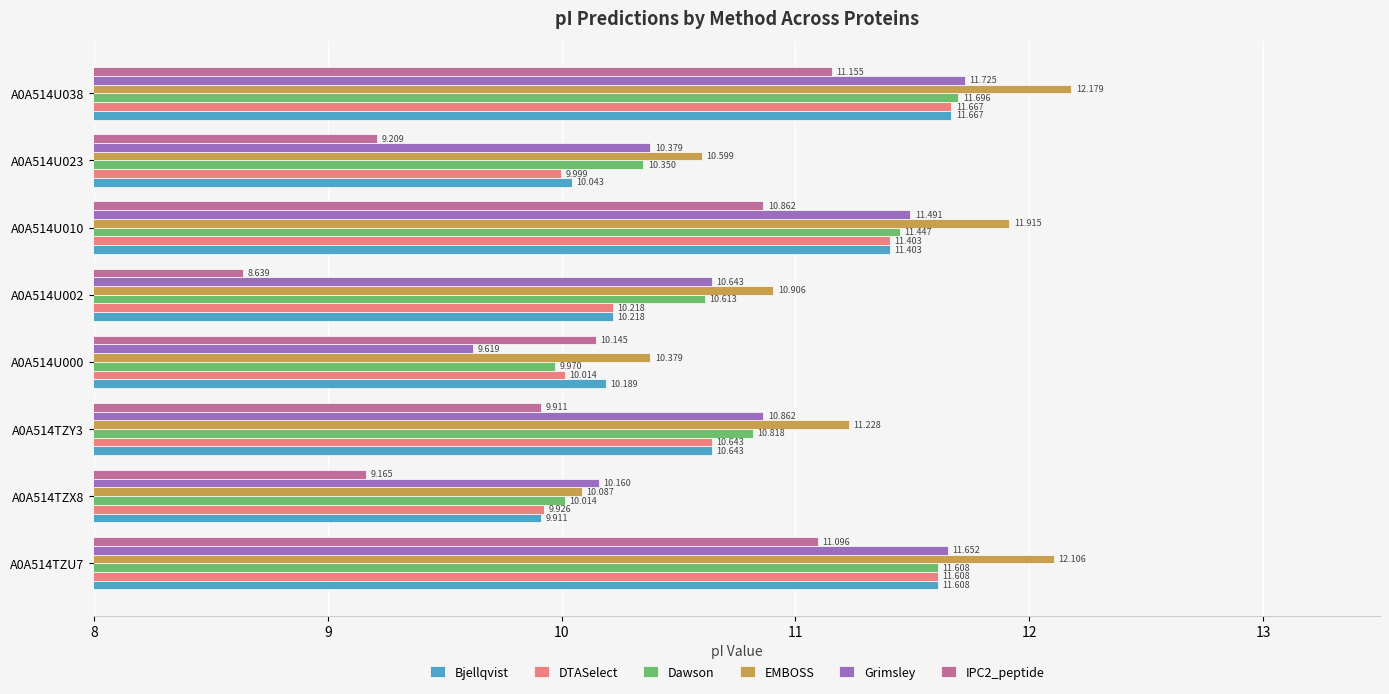

Between A0A514TZU7 and A0A514U038, which series saw the biggest shift?

Dawson